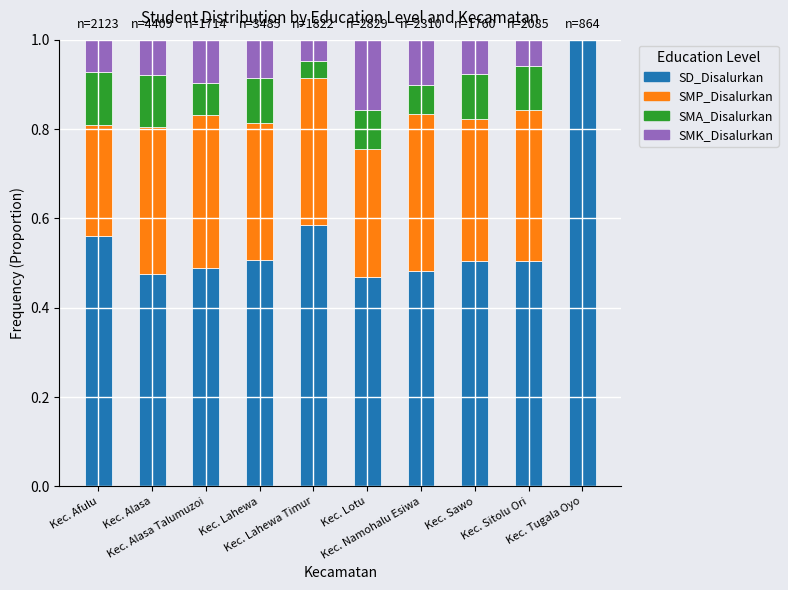

Between Kec. Afulu and Kec. Lahewa Timur, which is larger?

Kec. Lahewa Timur